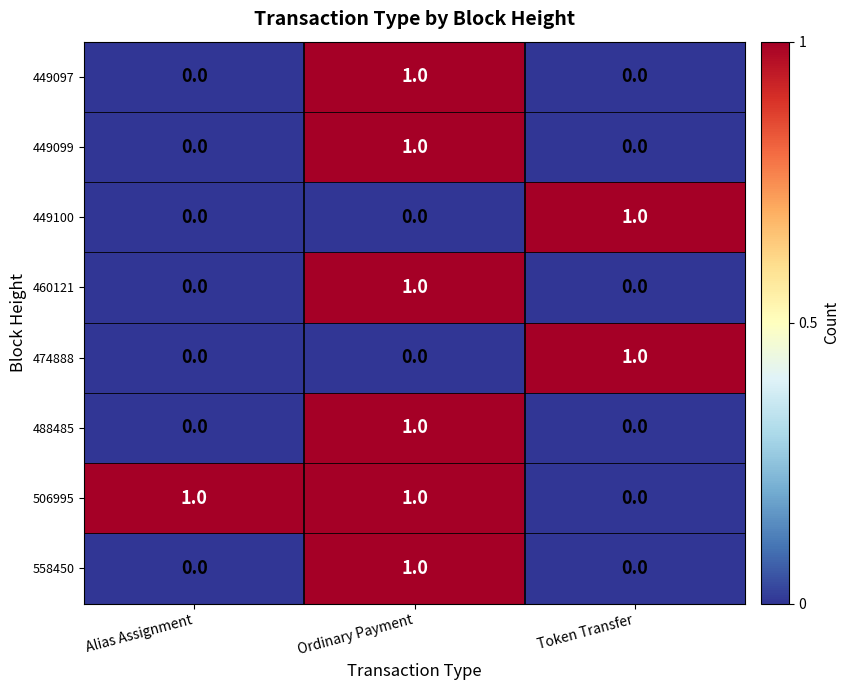

Count the 488485 values in the range 0 to 1.

3